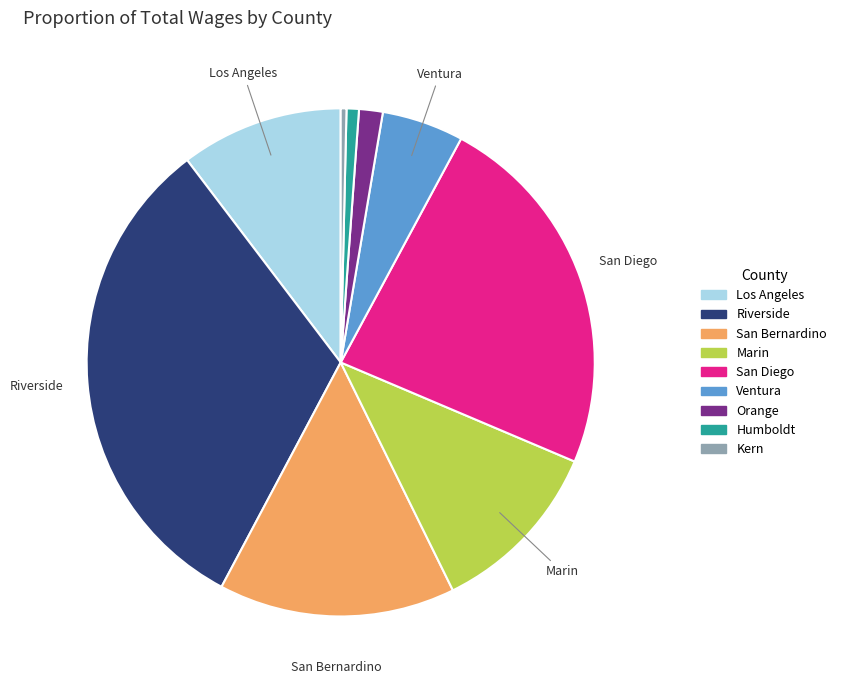

How many segments does this pie chart have?

9